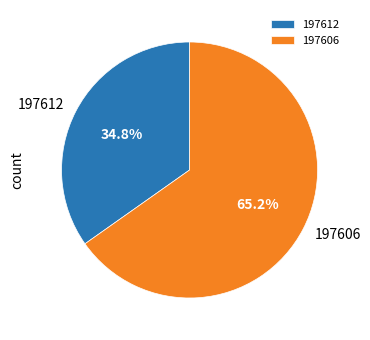

What is the largest slice in the pie chart?

197606